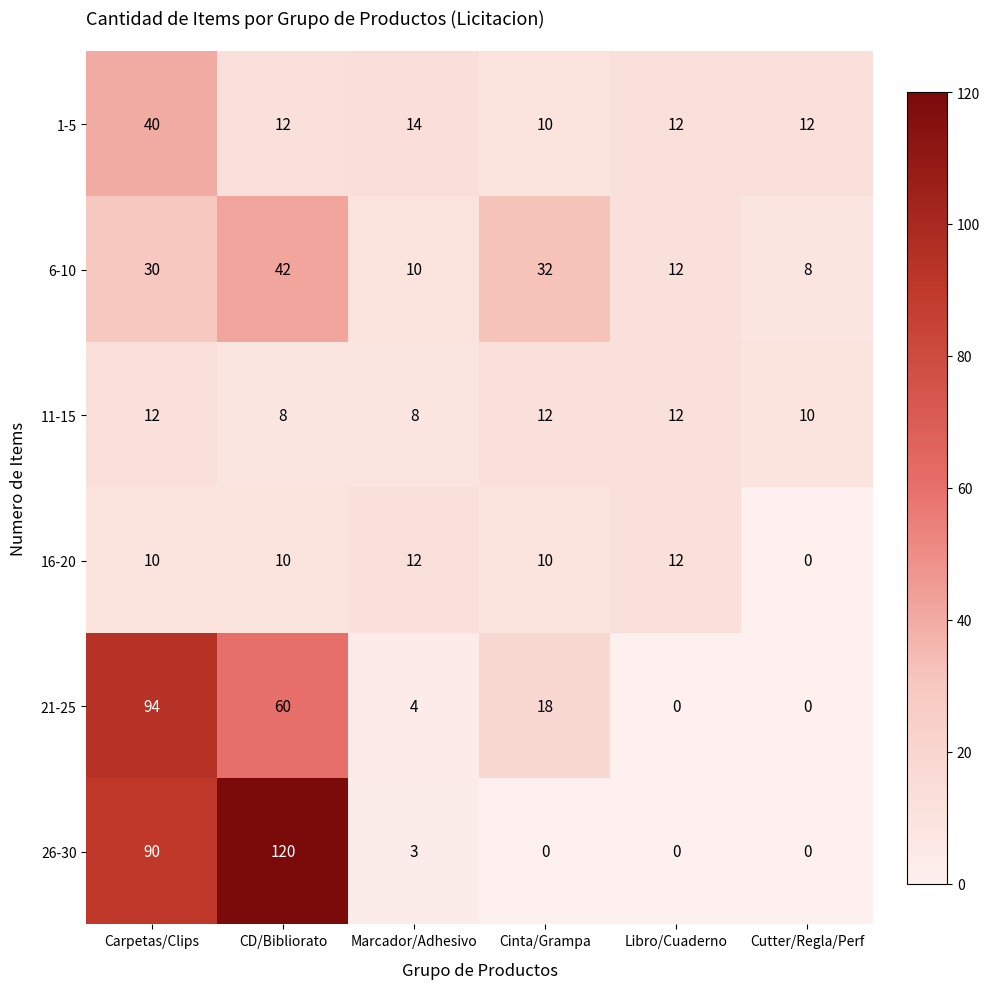

Count the number of data series in this chart.

6